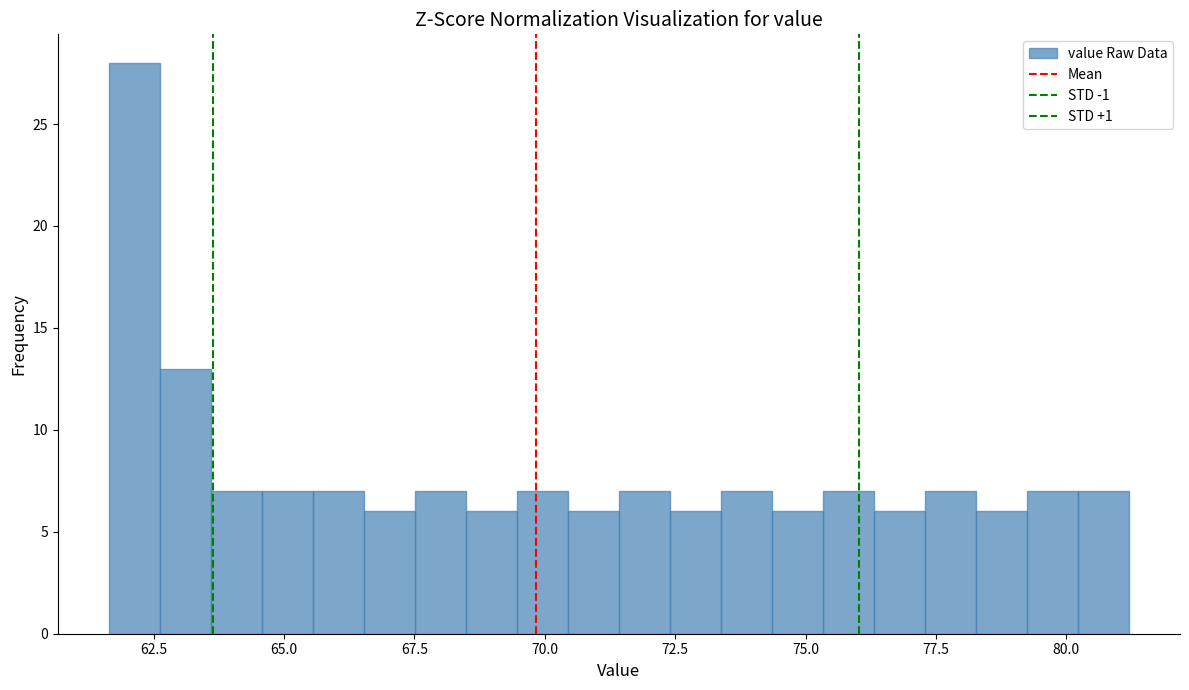

Read against the x-axis, roughly where is the centre of the tallest bar?

62.0